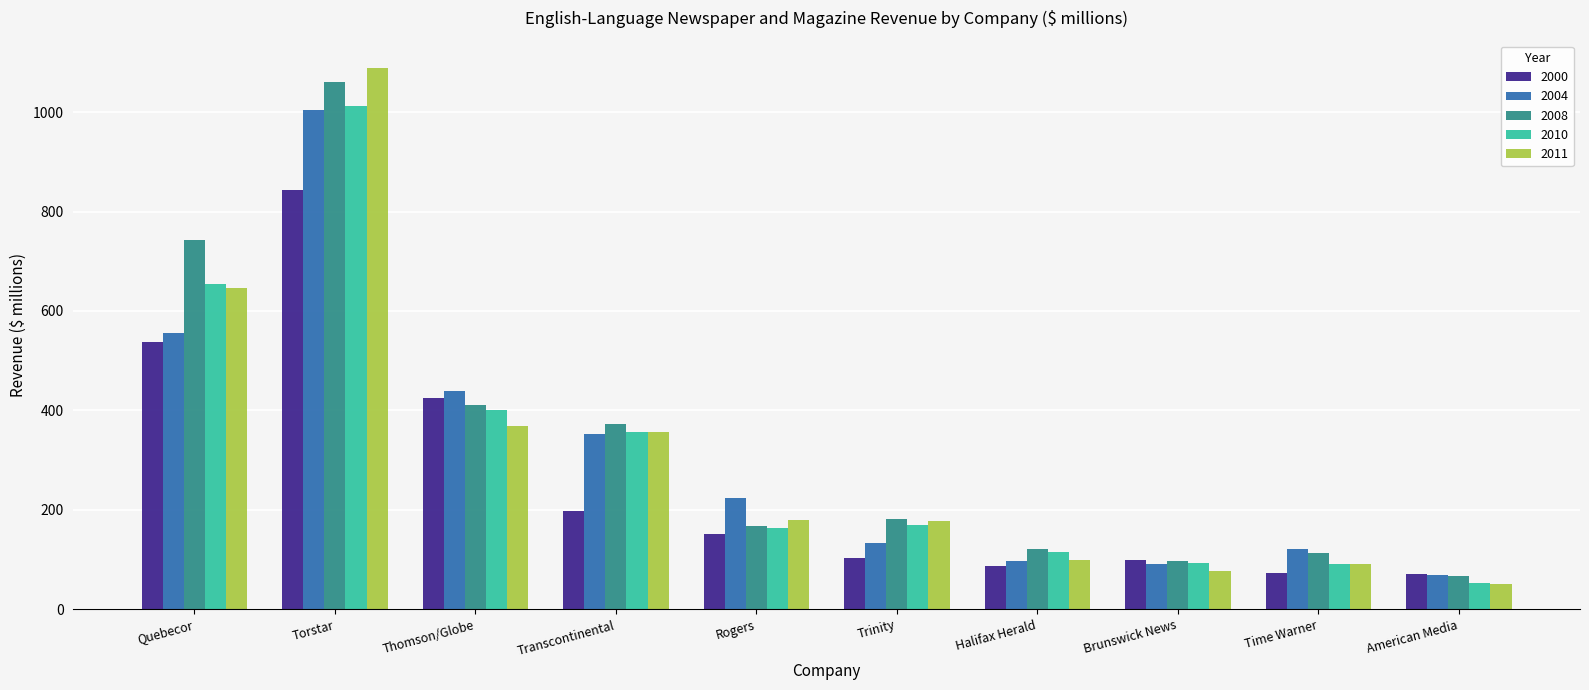

Which series has the largest range (max minus min)?

2011